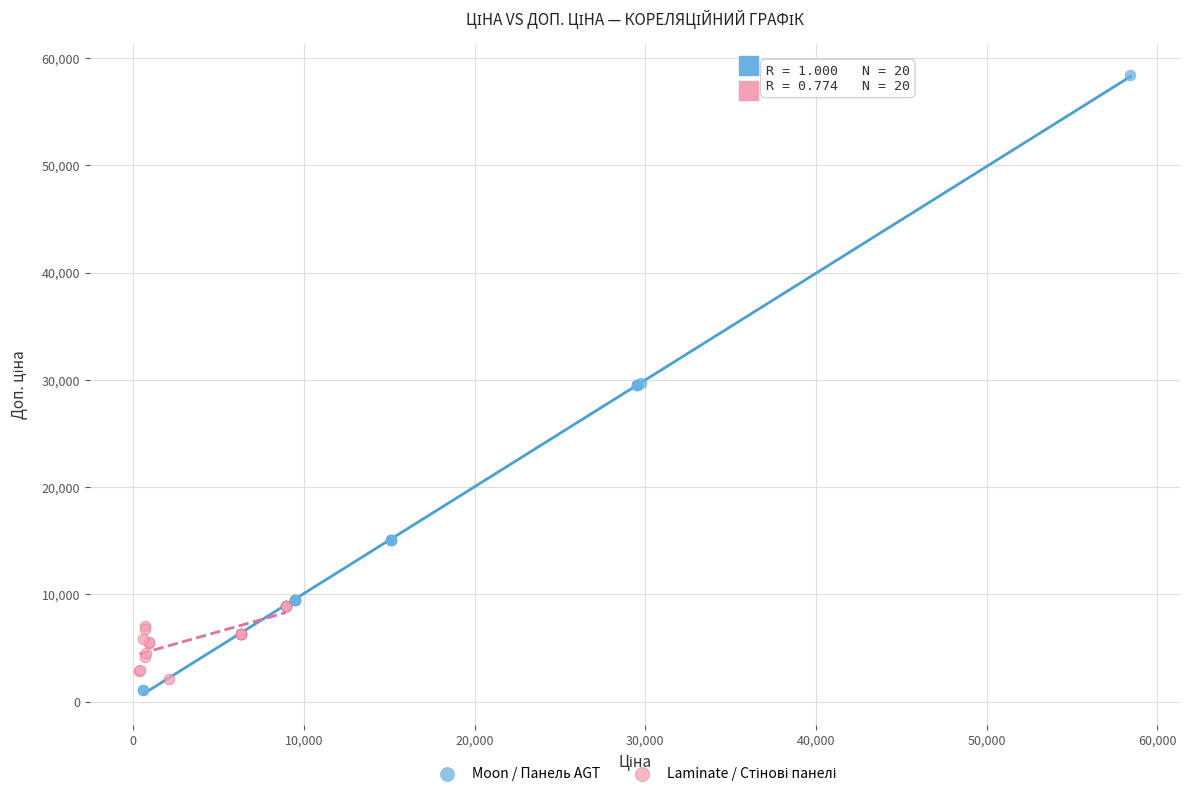

Which series contains the highest Y value?

Moon / Панель AGT